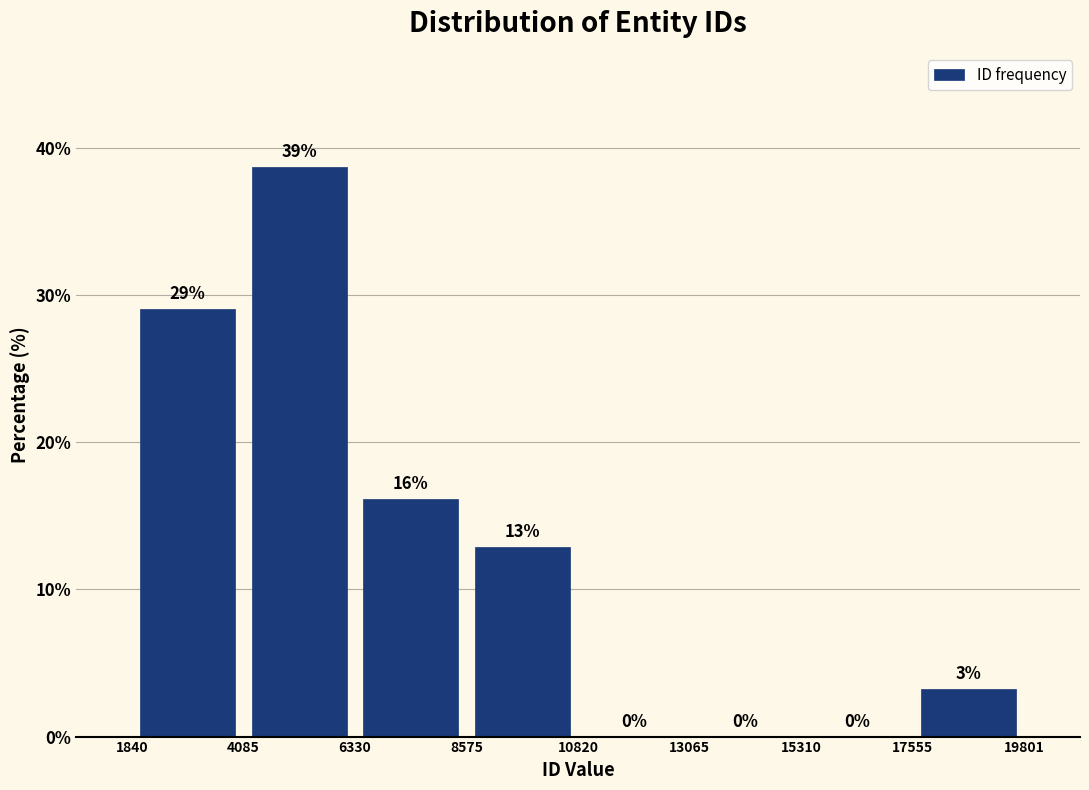

Which range on the x-axis has the tallest bar?

4085 to 6330